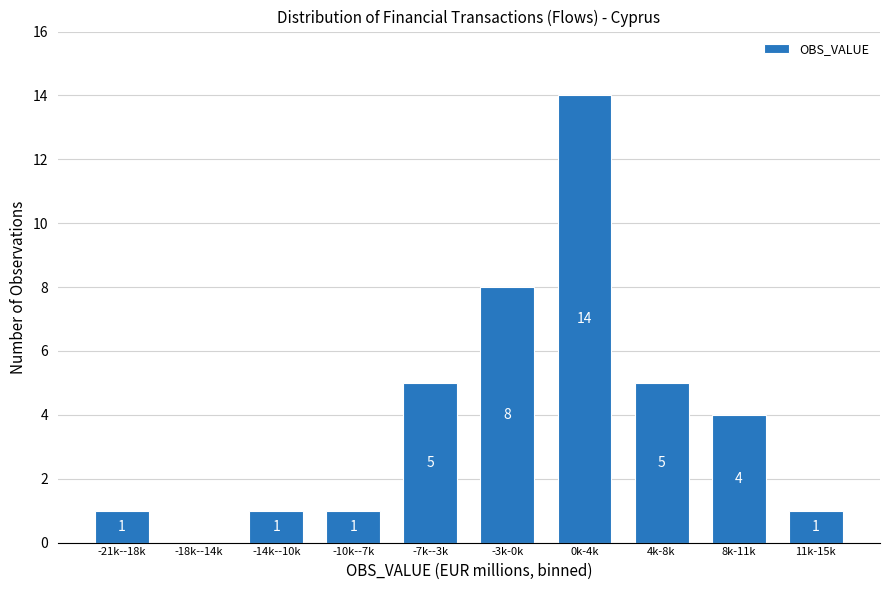

Reading left to right, what are all the values shown in this chart?

-21k--18k=1	-18k--14k=0	-14k--10k=1	-10k--7k=1	-7k--3k=5	-3k-0k=8	0k-4k=14	4k-8k=5	8k-11k=4	11k-15k=1